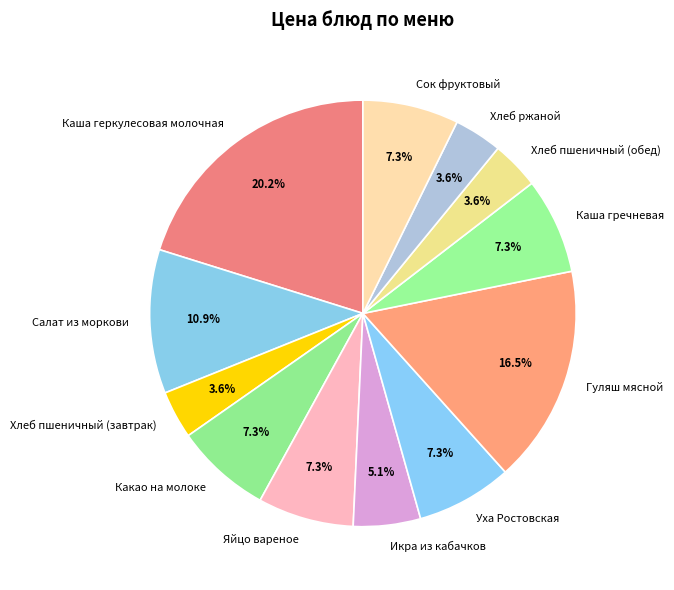

Is it true that Каша гречневая is 21% of the pie?

False